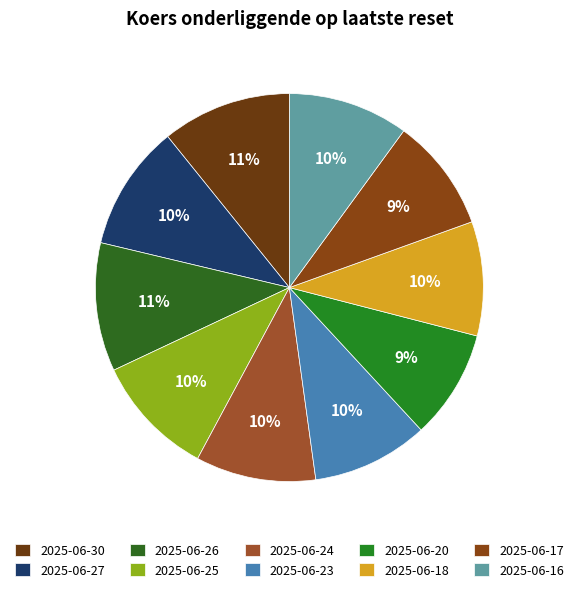

Rank the categories by value from highest to lowest.

2025-06-30, 2025-06-26, 2025-06-27, 2025-06-25, 2025-06-16, 2025-06-24, 2025-06-23, 2025-06-18, 2025-06-17, 2025-06-20